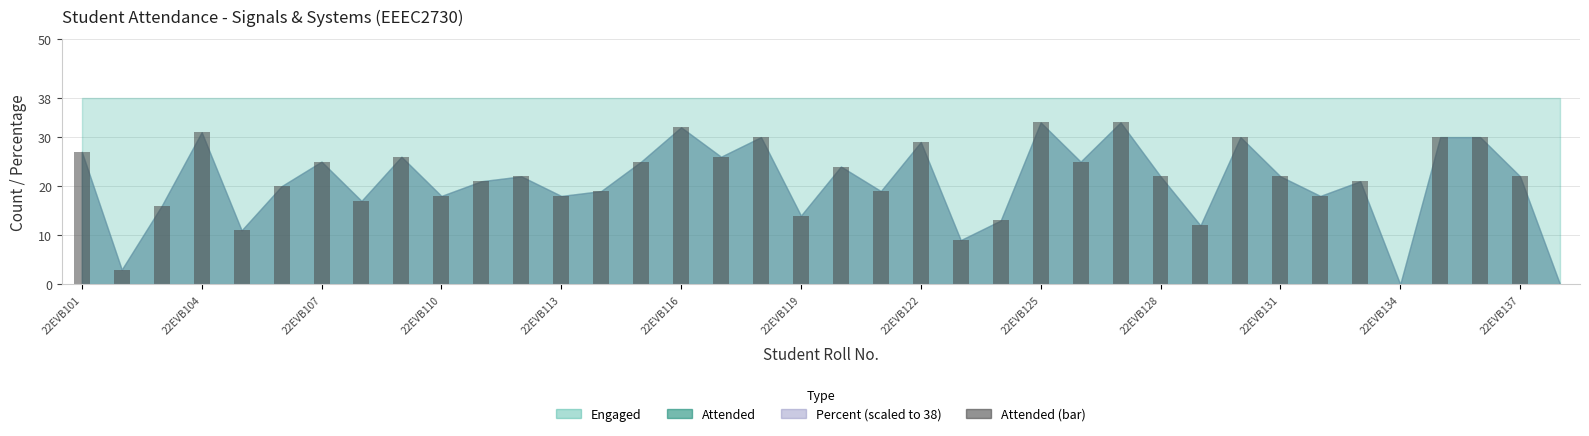

Approximately how many times larger is the value at 22EVB137 compared to 22EVB119?

1.6